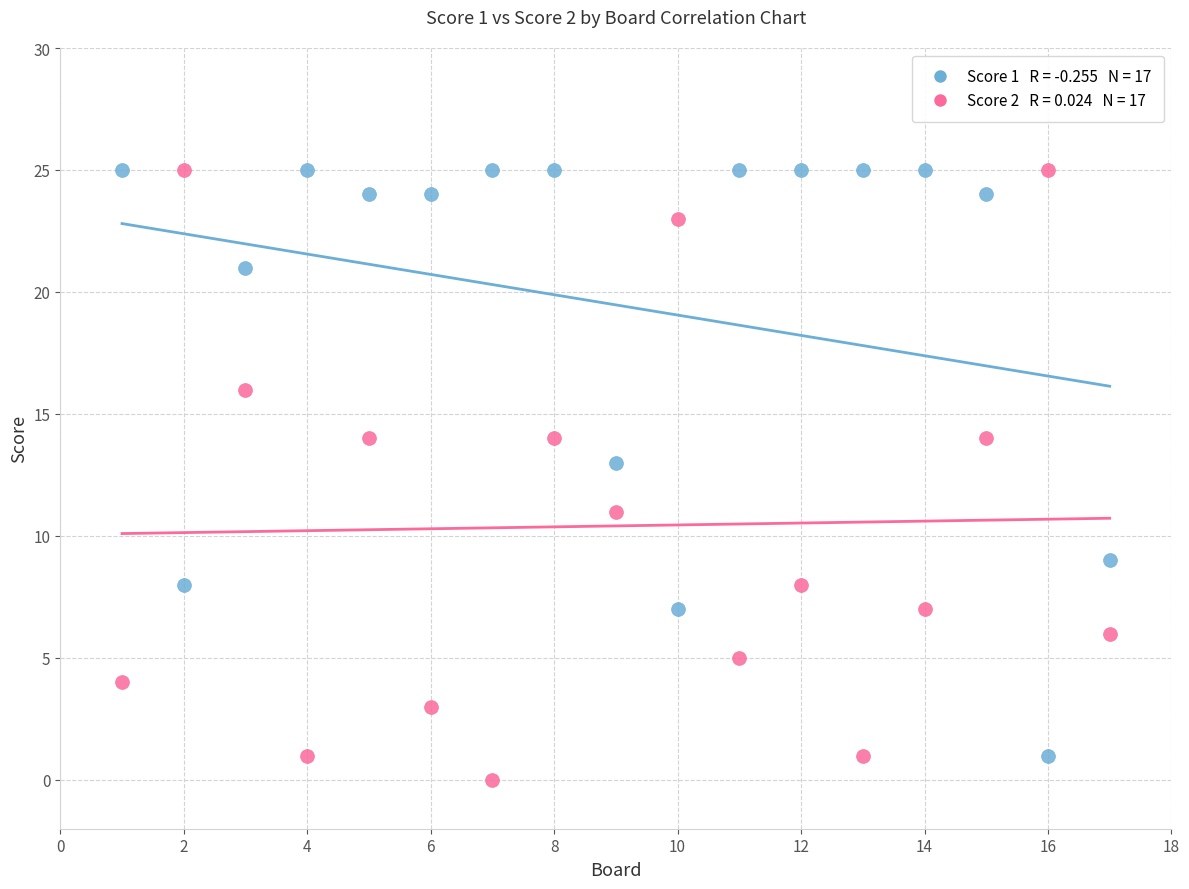

Across all data points, what is the range of Y values (max minus min)?

25